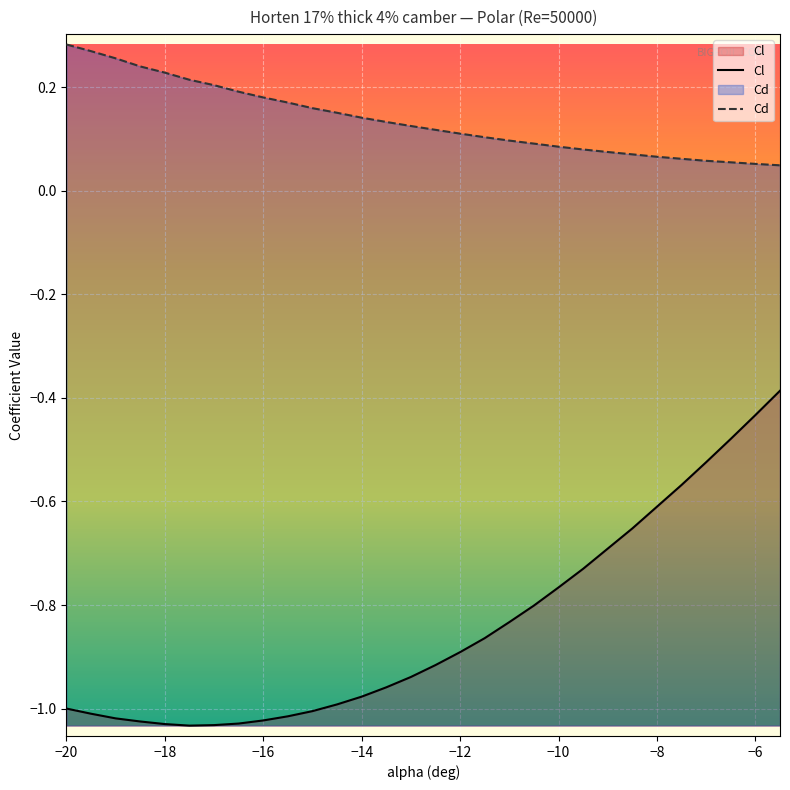

Rank the series by their average value, from highest to lowest.

Cd, Cl